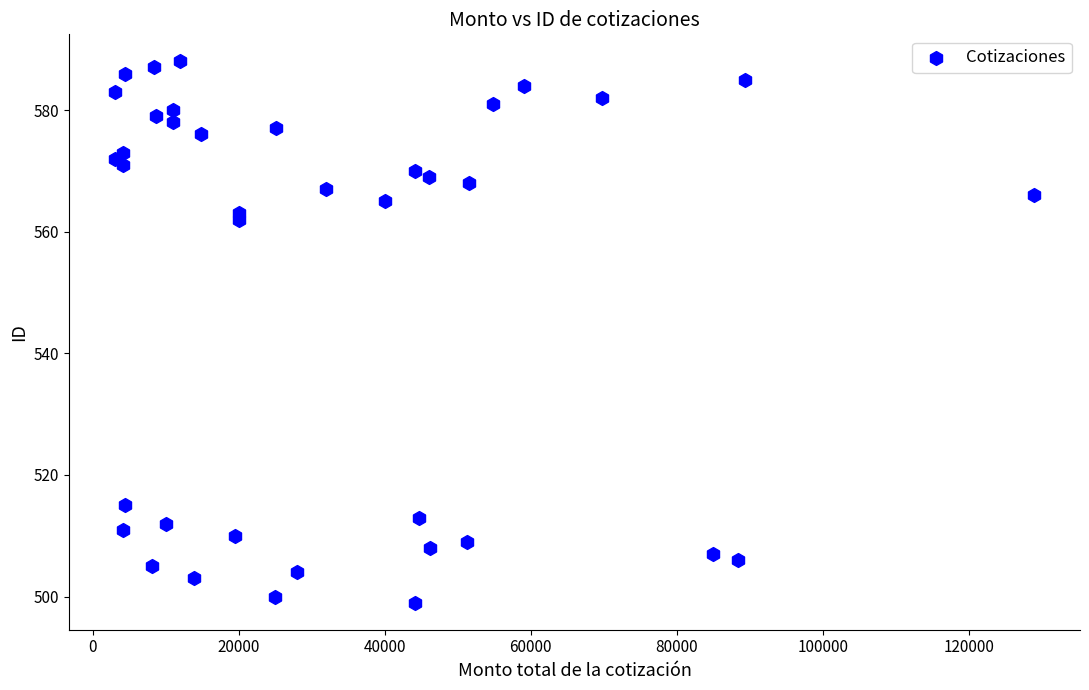

What is the range of Y values (max minus min)?

89